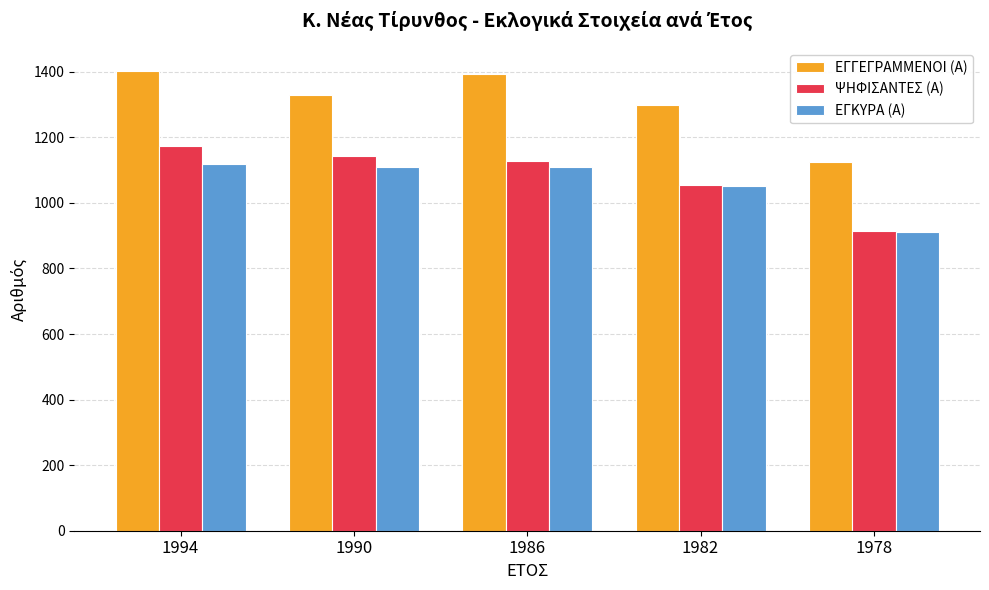

Is the value of ΕΓΓΕΓΡΑΜΜΕΝΟΙ (Α) at 1986 greater than the value of ΨΗΦΙΣΑΝΤΕΣ (Α) at 1982?

Yes